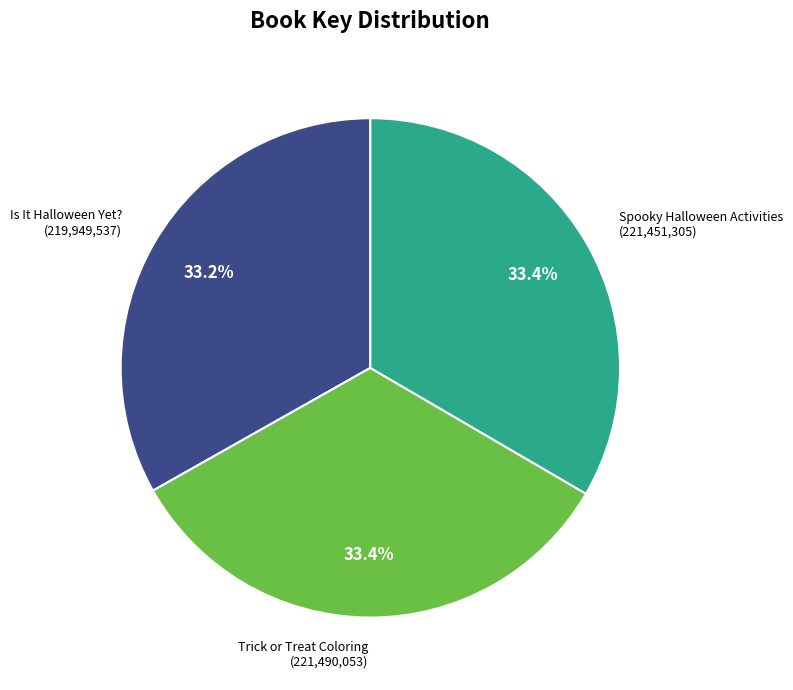

Count the number of slices in the pie.

3